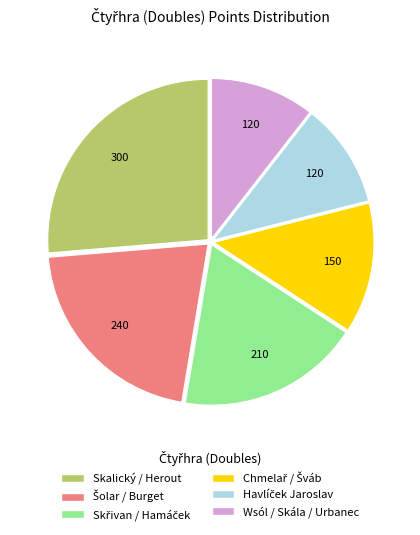

Does any single category account for the majority?

No